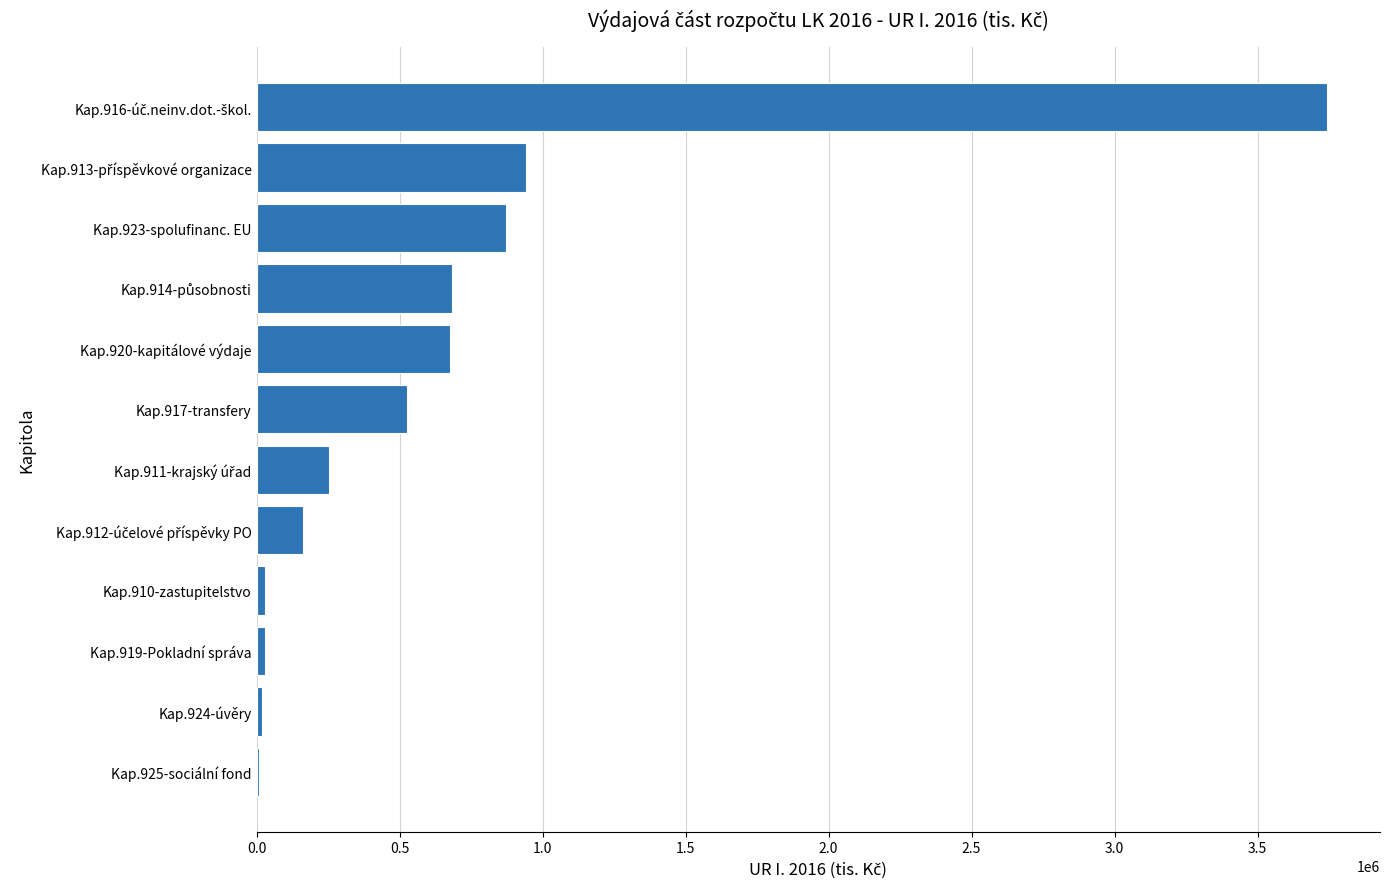

What is the change in value from Kap.917-transfery to Kap.923-spolufinanc. EU?

+347837.6